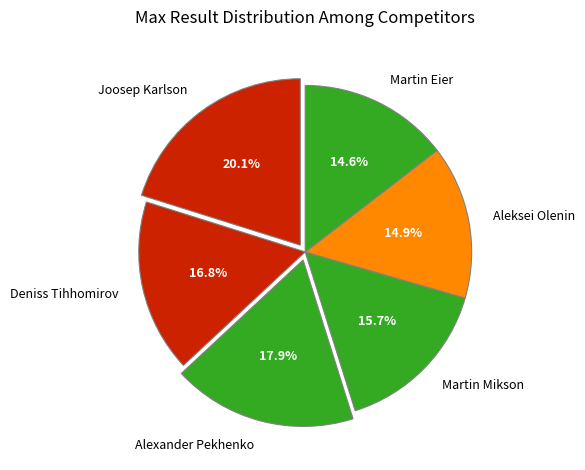

The Martin Eier slice represents 15% of the pie. True or false?

True